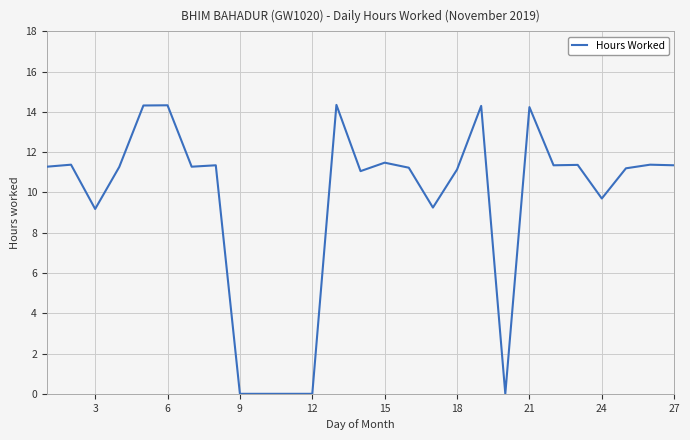

Is this an area chart (filled region under the line)?

No